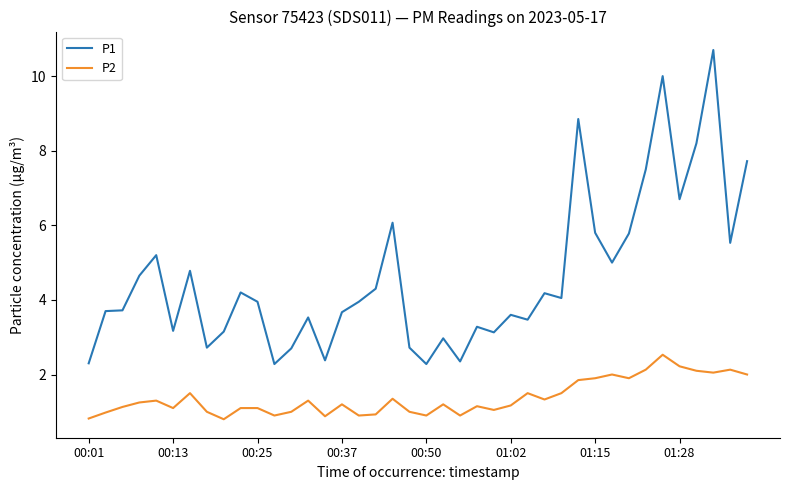

Which series has the largest total across all categories?

P1